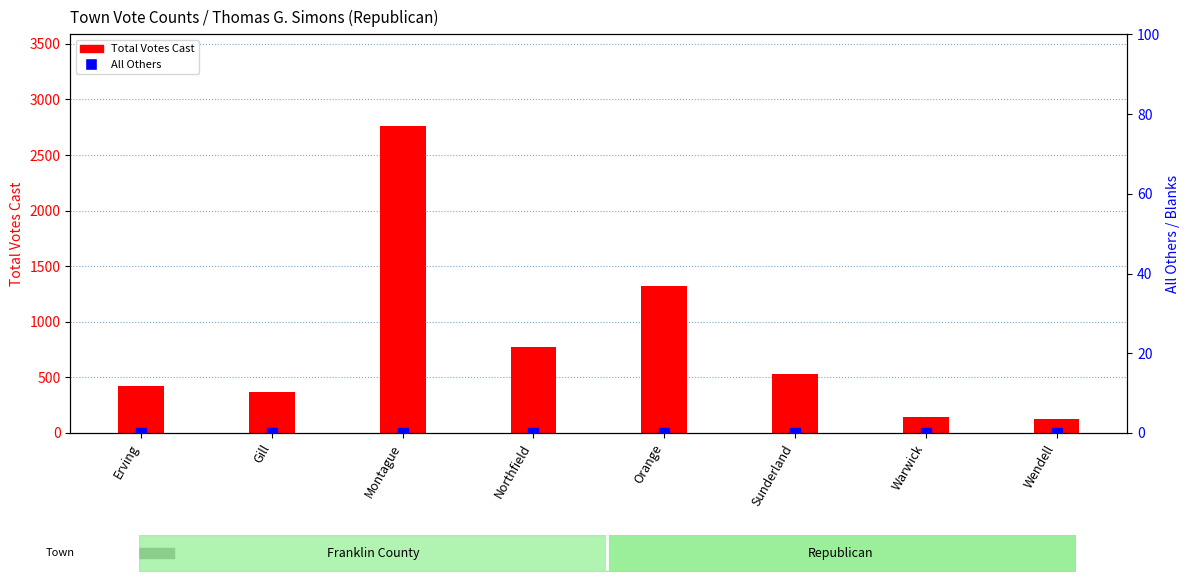

Is the value of Total Votes Cast at Orange greater than the value of All Others at Gill?

Yes